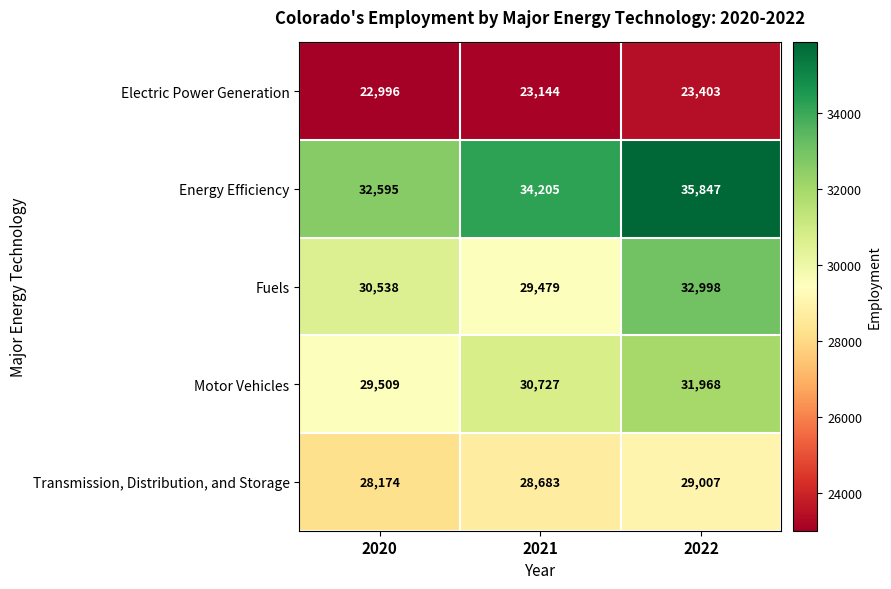

The value of Fuels at 2020 is 48274. True or false?

False